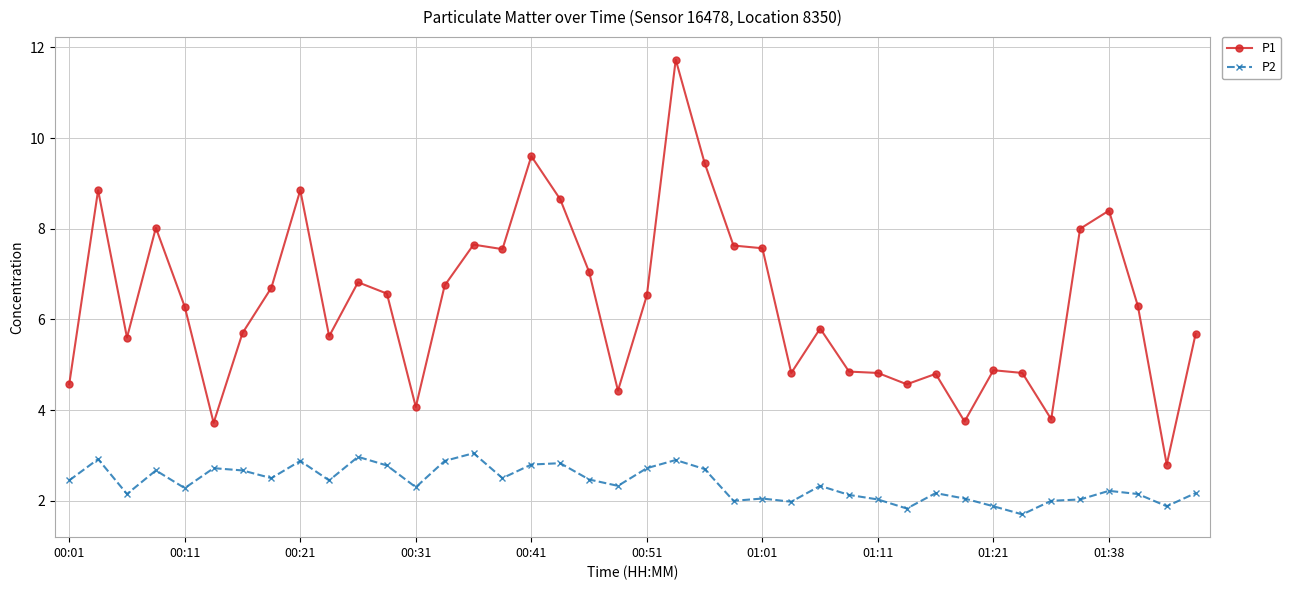

What is the average value of the P1 series?

6.4